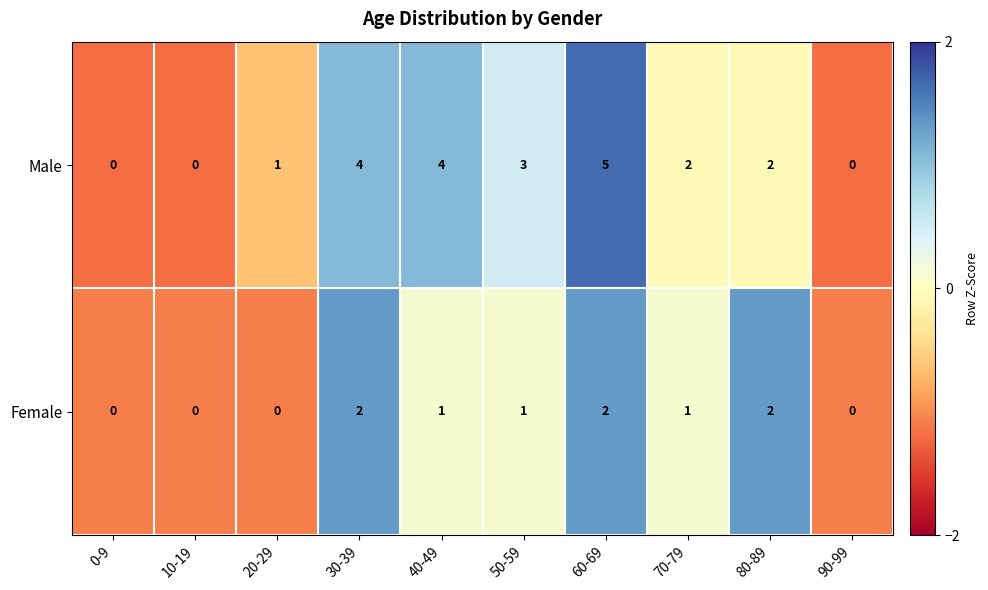

The Female series shows 0 at 20-29. True or false?

True